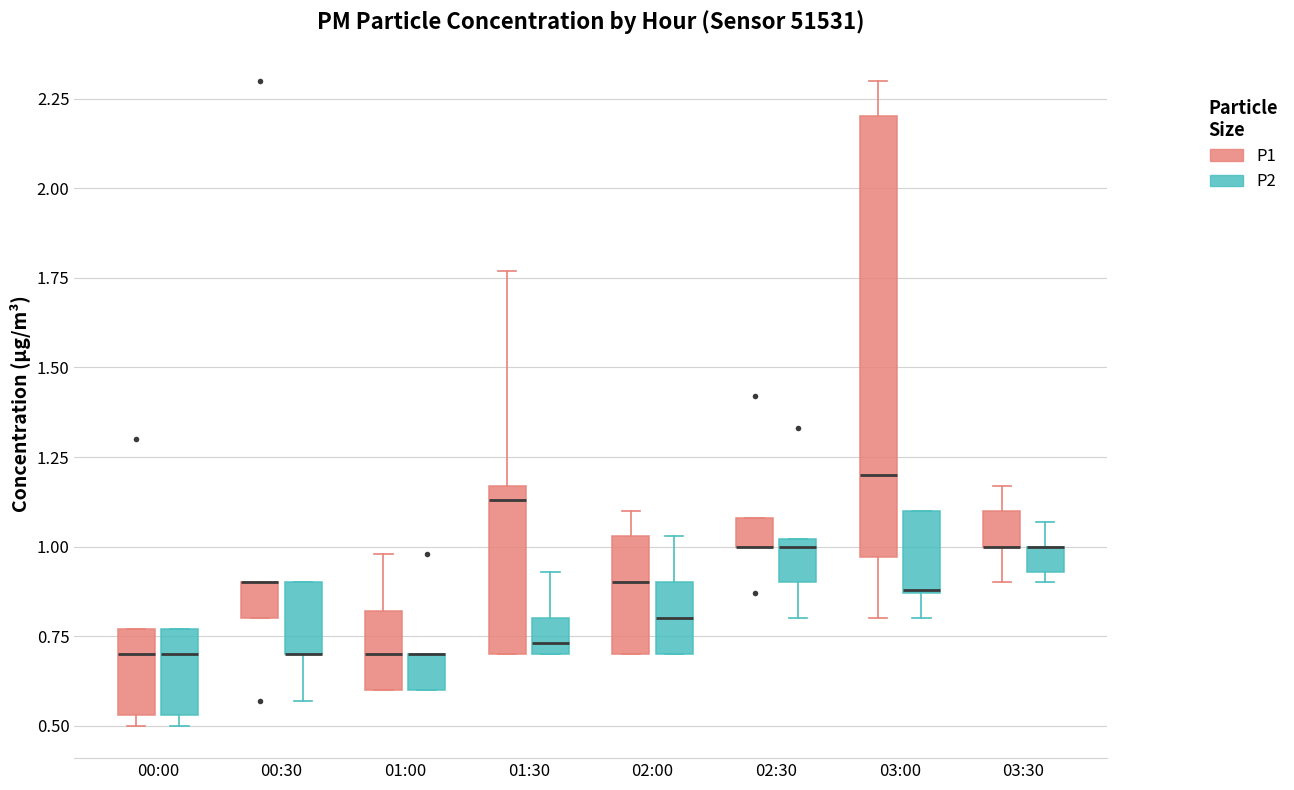

Which box is the tallest, from its lower edge to its upper edge?

03:00 (P1)